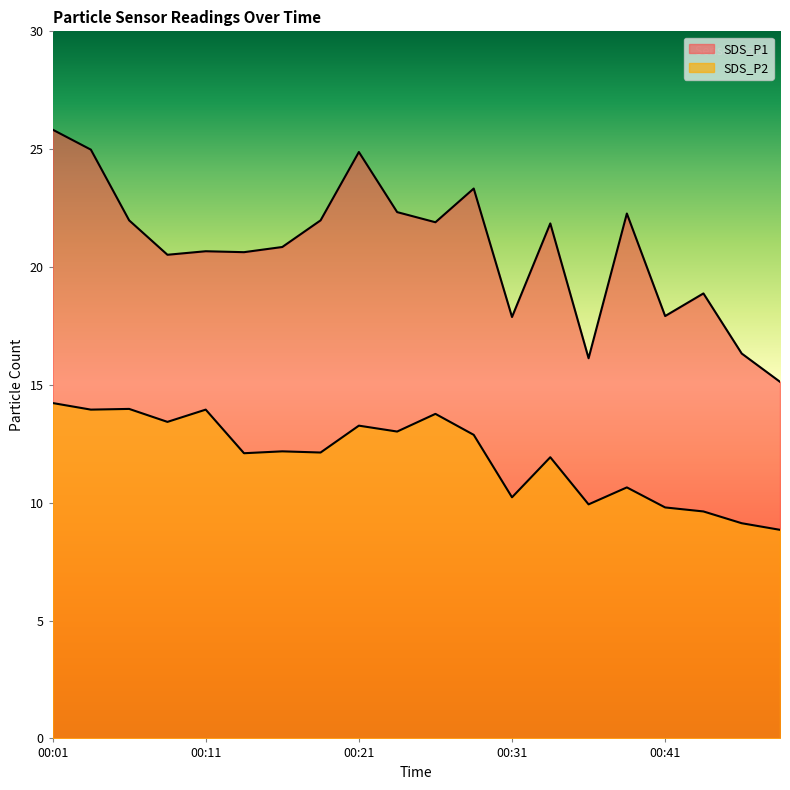

How many distinct data groups are displayed?

2